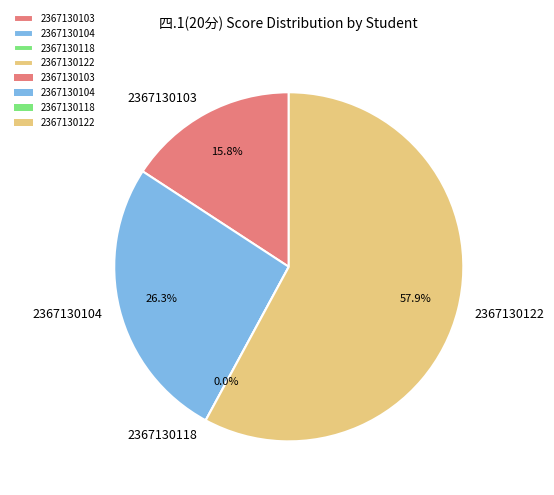

Between 2367130104 and 2367130103, which is larger?

2367130104